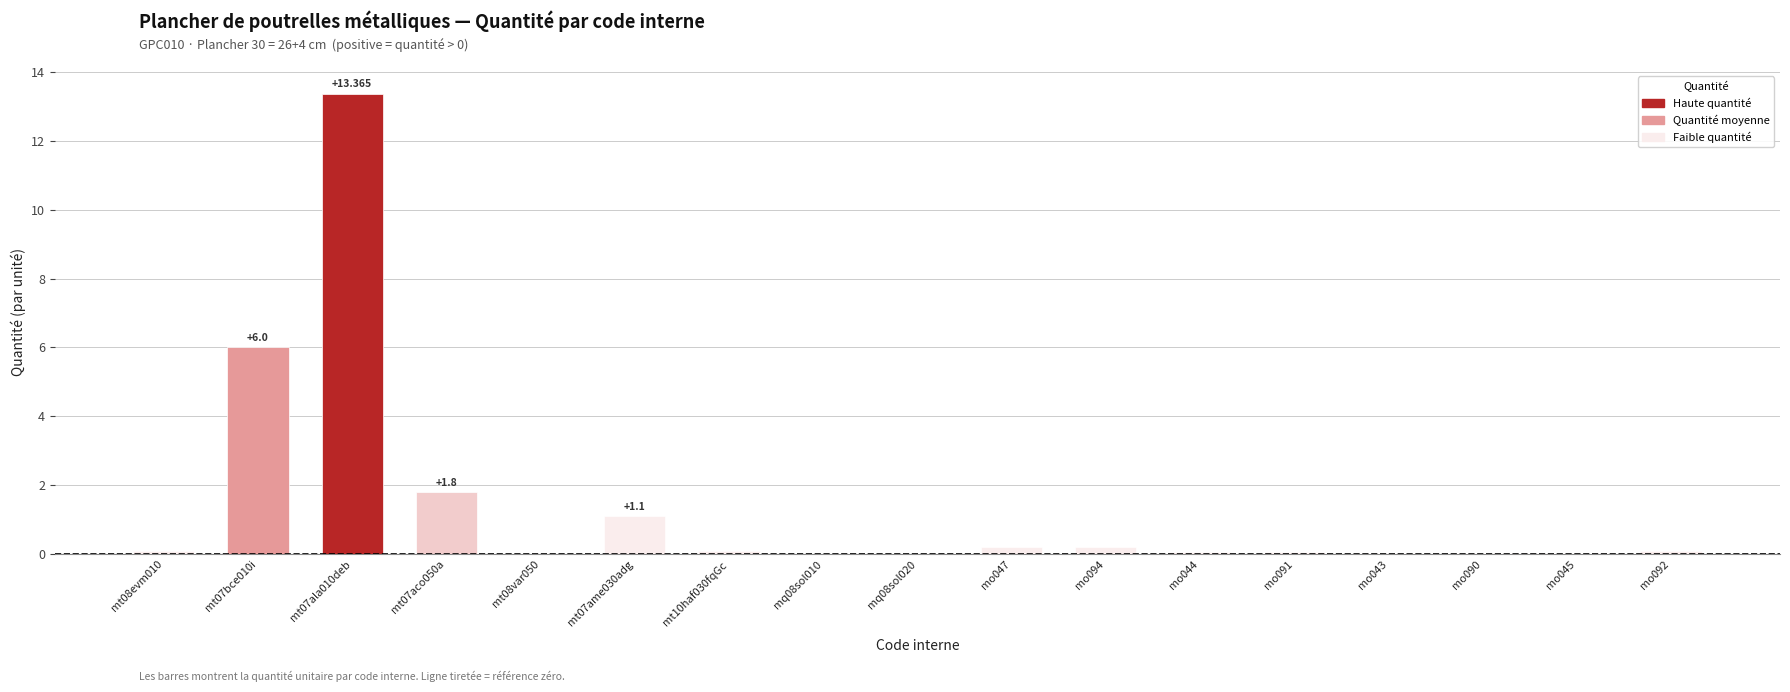

True or false: the data shows 0.1 at mo094.

False